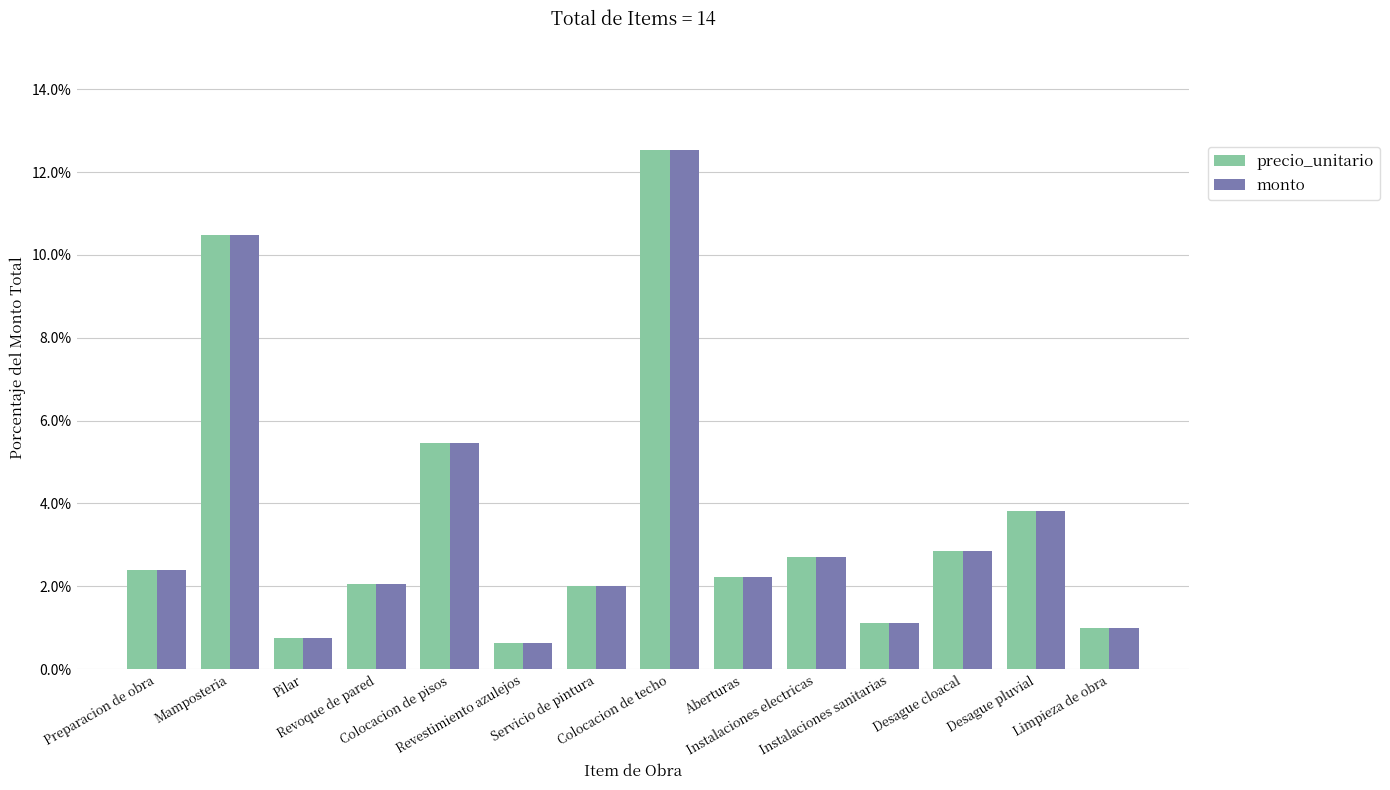

Reading left to right, what are all the values shown in this chart?

precio_unitario: 2.4	10.5	0.7	2.0	5.5	0.6	2.0	12.5	2.2	2.7	1.1	2.9	3.8	1.0
monto: 2.4	10.5	0.7	2.0	5.5	0.6	2.0	12.5	2.2	2.7	1.1	2.9	3.8	1.0